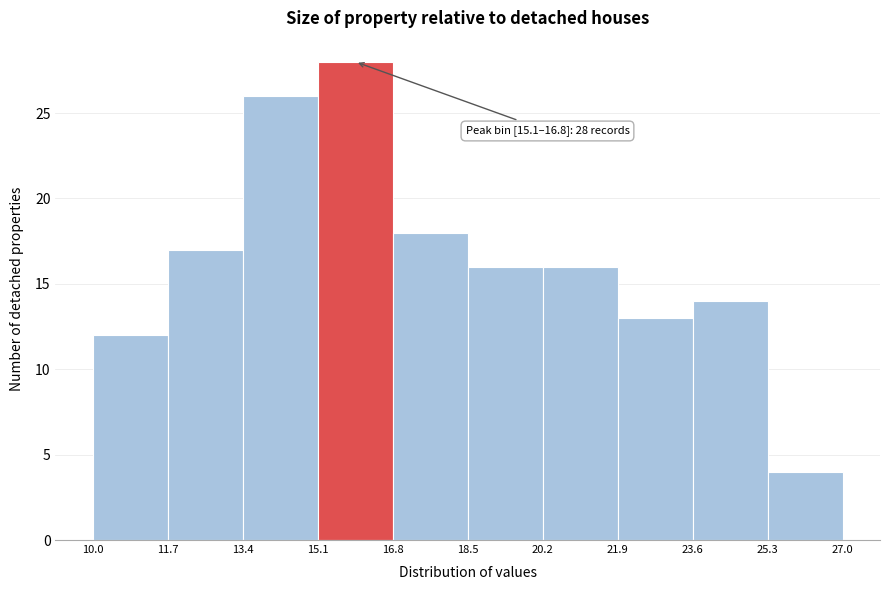

Which range on the x-axis has the tallest bar?

15.1 to 16.8